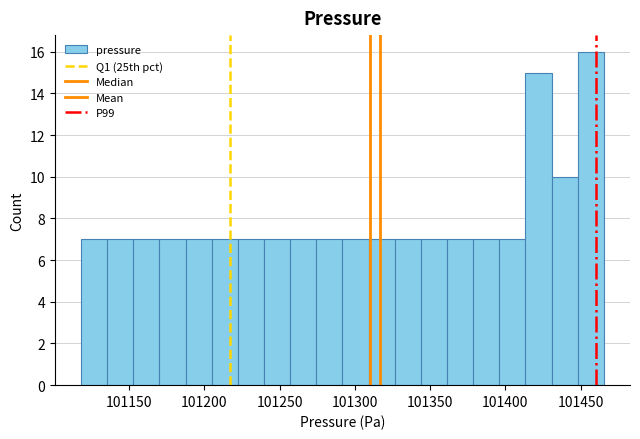

Around what value on the x-axis is the tallest bar? Give the approximate position of its centre, as read against the axis.

101455